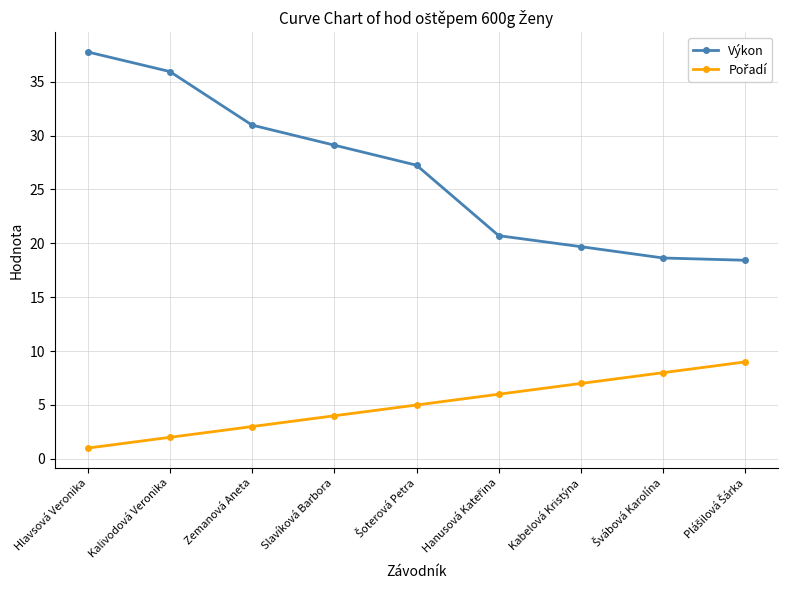

Which category has the highest value across all series?

Hlavsová Veronika